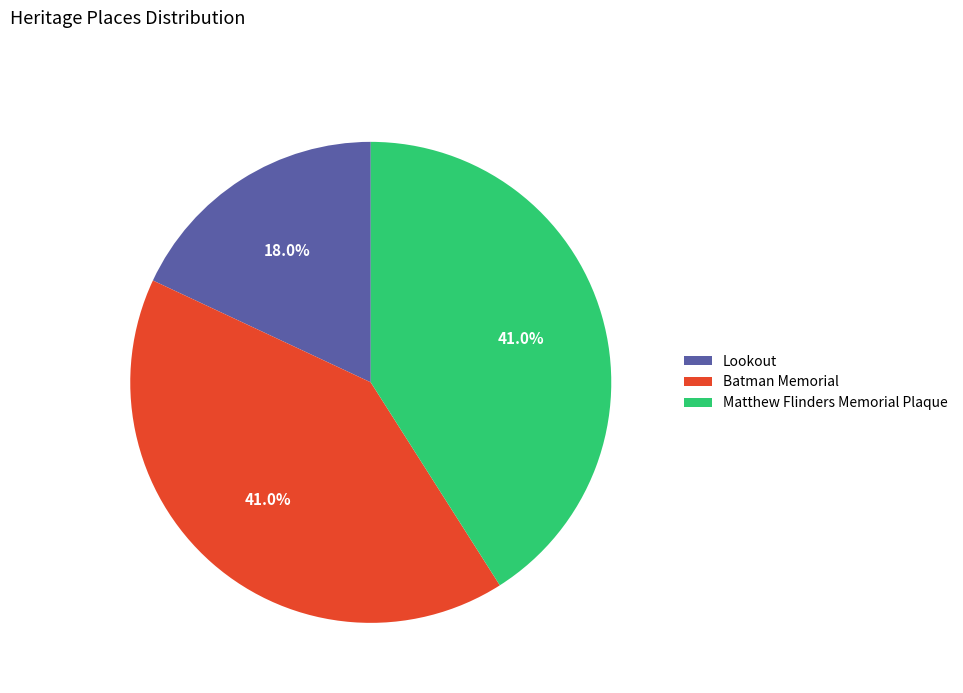

Is it true that Lookout is 8% of the pie?

False